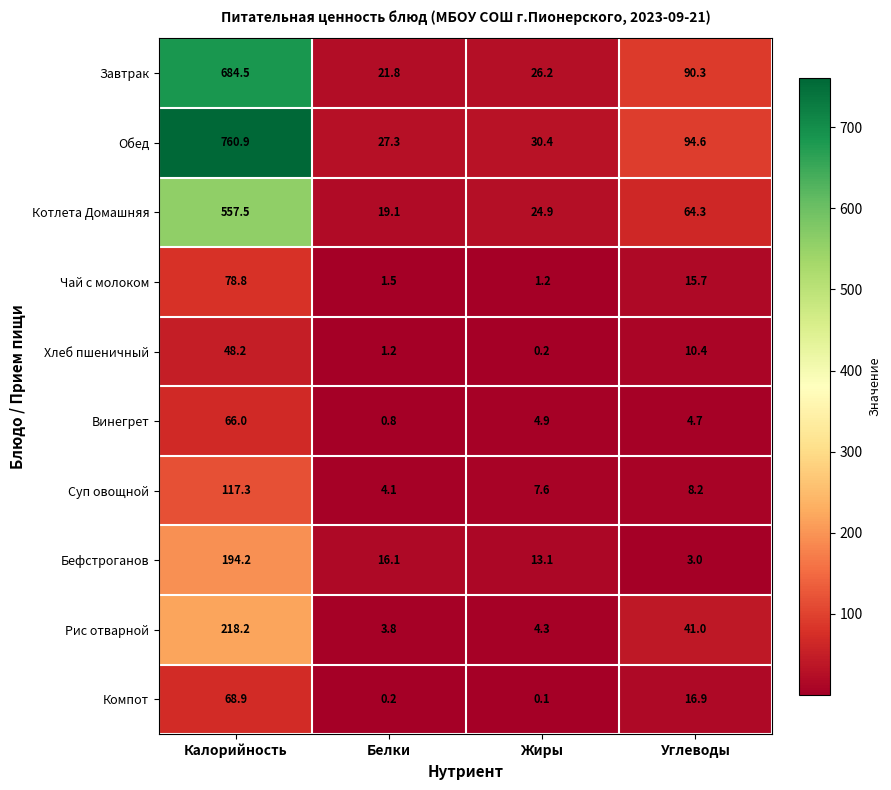

At which label does Компот first exceed 16?

Калорийность